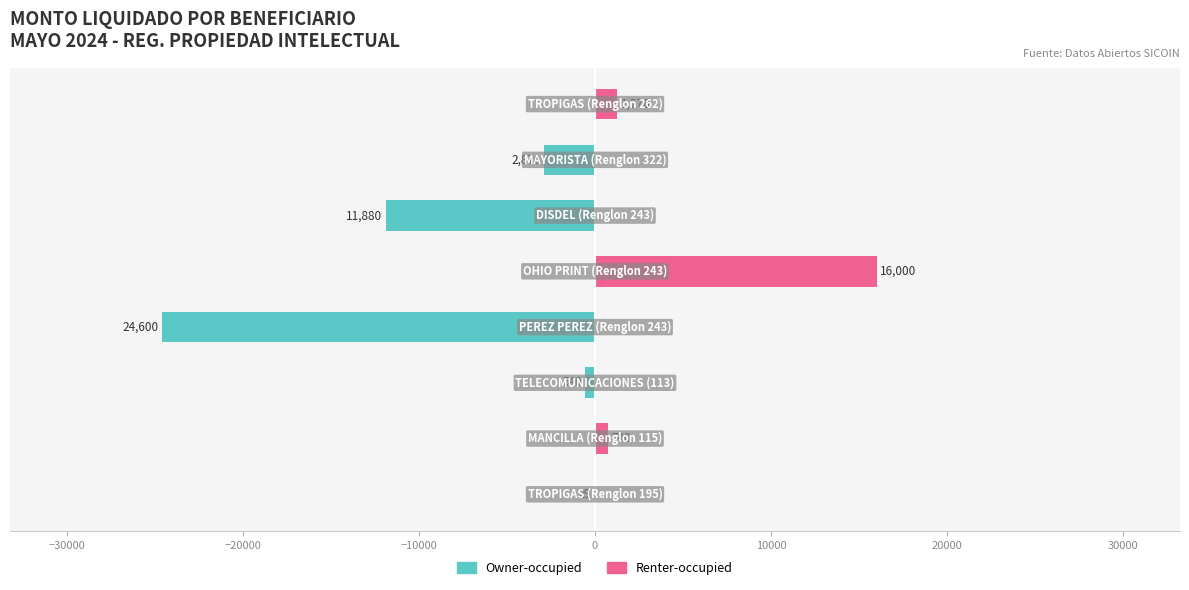

What value does the Renter-occupied series have at 30000, to the nearest 50?

1300